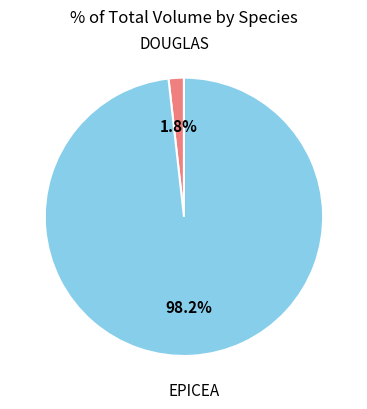

Count the number of slices in the pie.

2